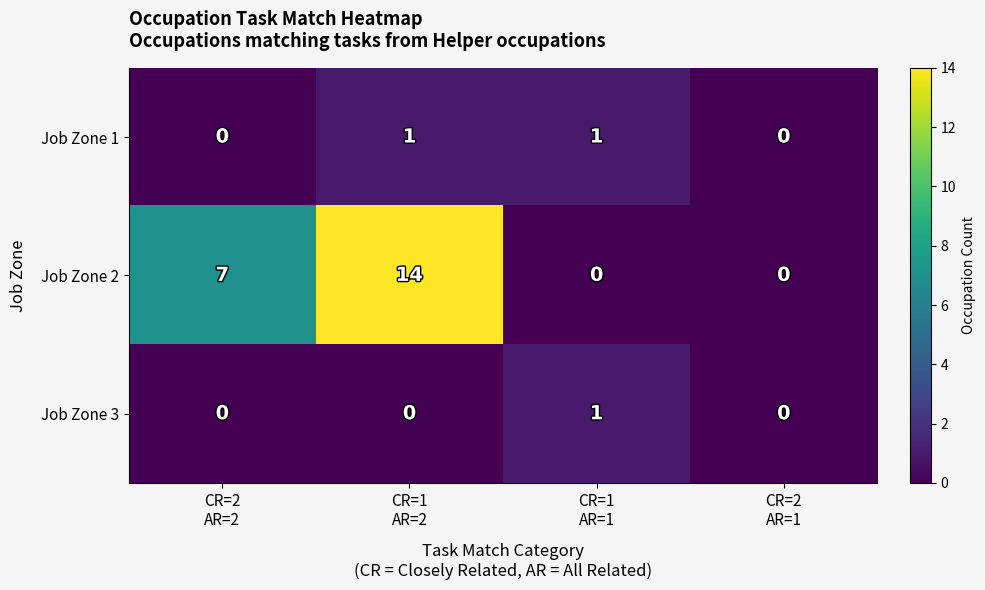

Which label corresponds to the largest value in the chart?

CR=1
AR=2